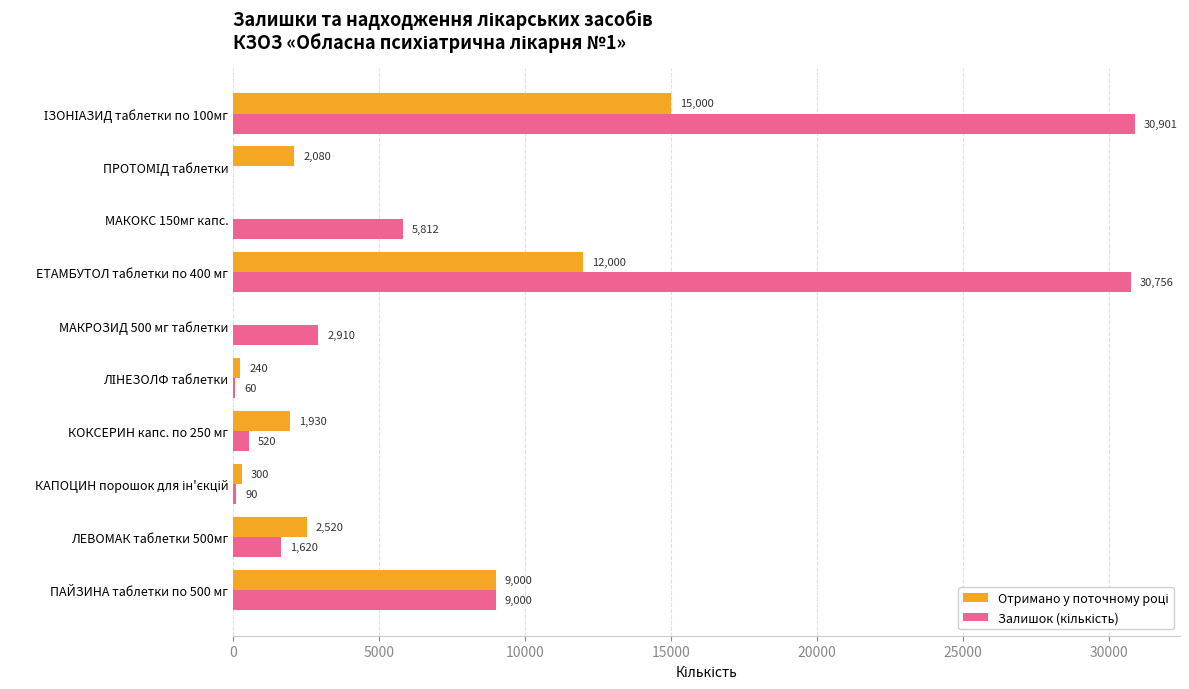

What is the greatest value displayed?

30901